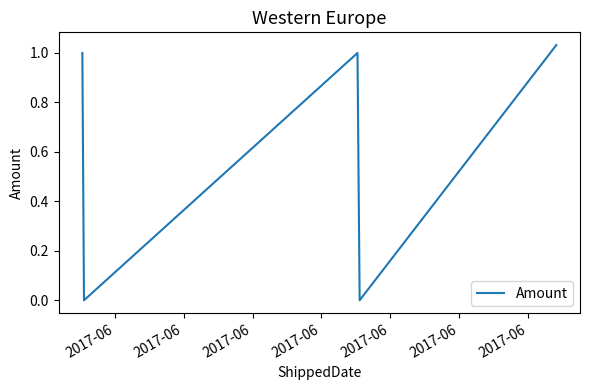

Is this an area chart (filled region under the line)?

No